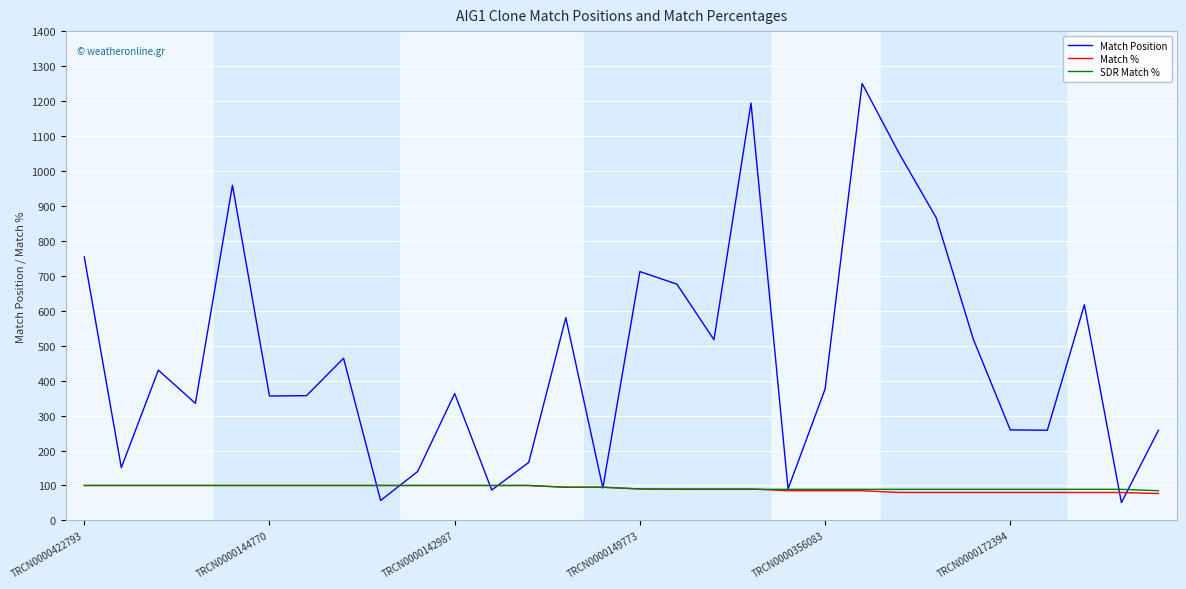

What is the difference between the maximum and minimum values in the SDR Match % series?

15